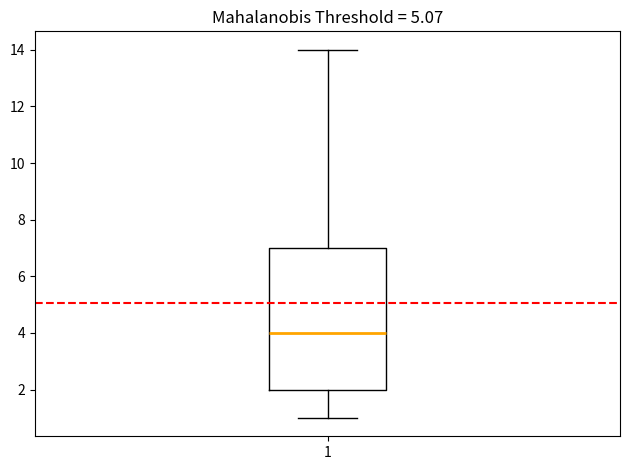

Transcribe this box plot: give where the median line is, the range the box spans, and where the two whiskers end, as read against the y-axis. The values are not printed on the chart, so give them approximately, as read against the axis.

median 4, box 2 to 7, whiskers 1 to 14